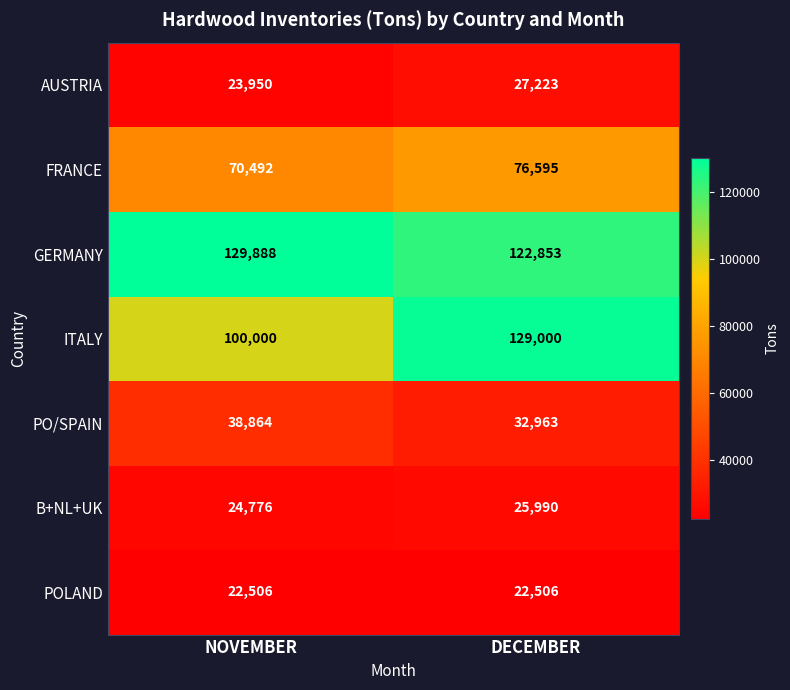

What is the smallest value displayed?

22506